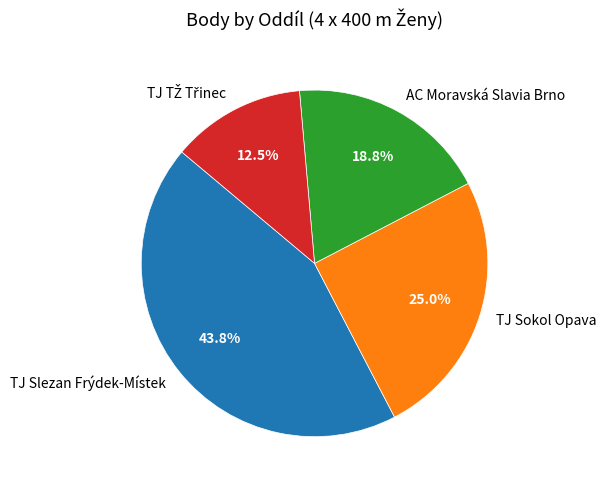

Which has a higher value, TJ Sokol Opava or TJ Slezan Frýdek-Místek?

TJ Slezan Frýdek-Místek